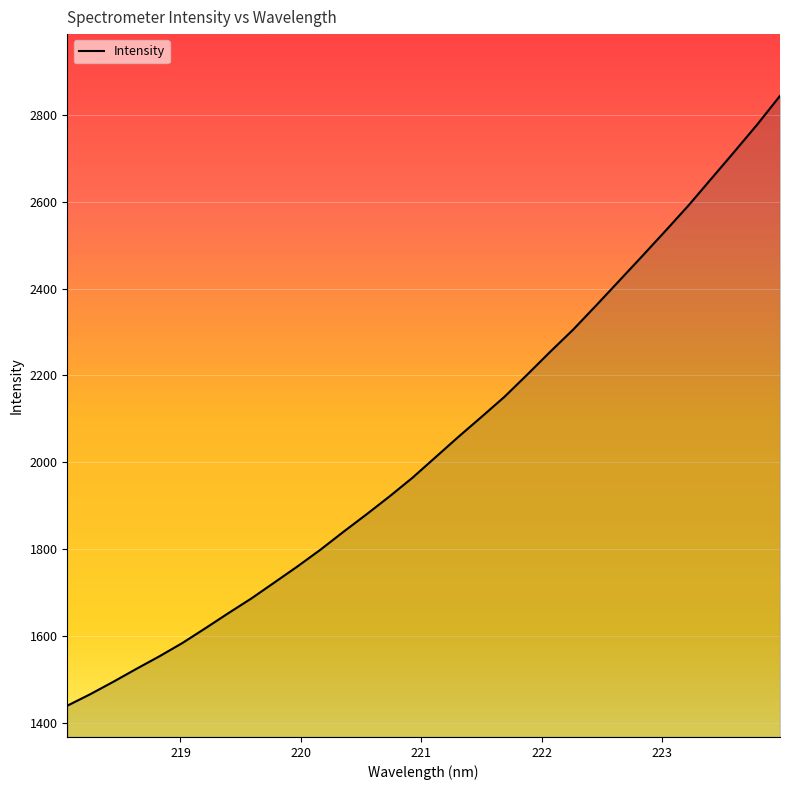

What is the greatest value displayed?

2843.6